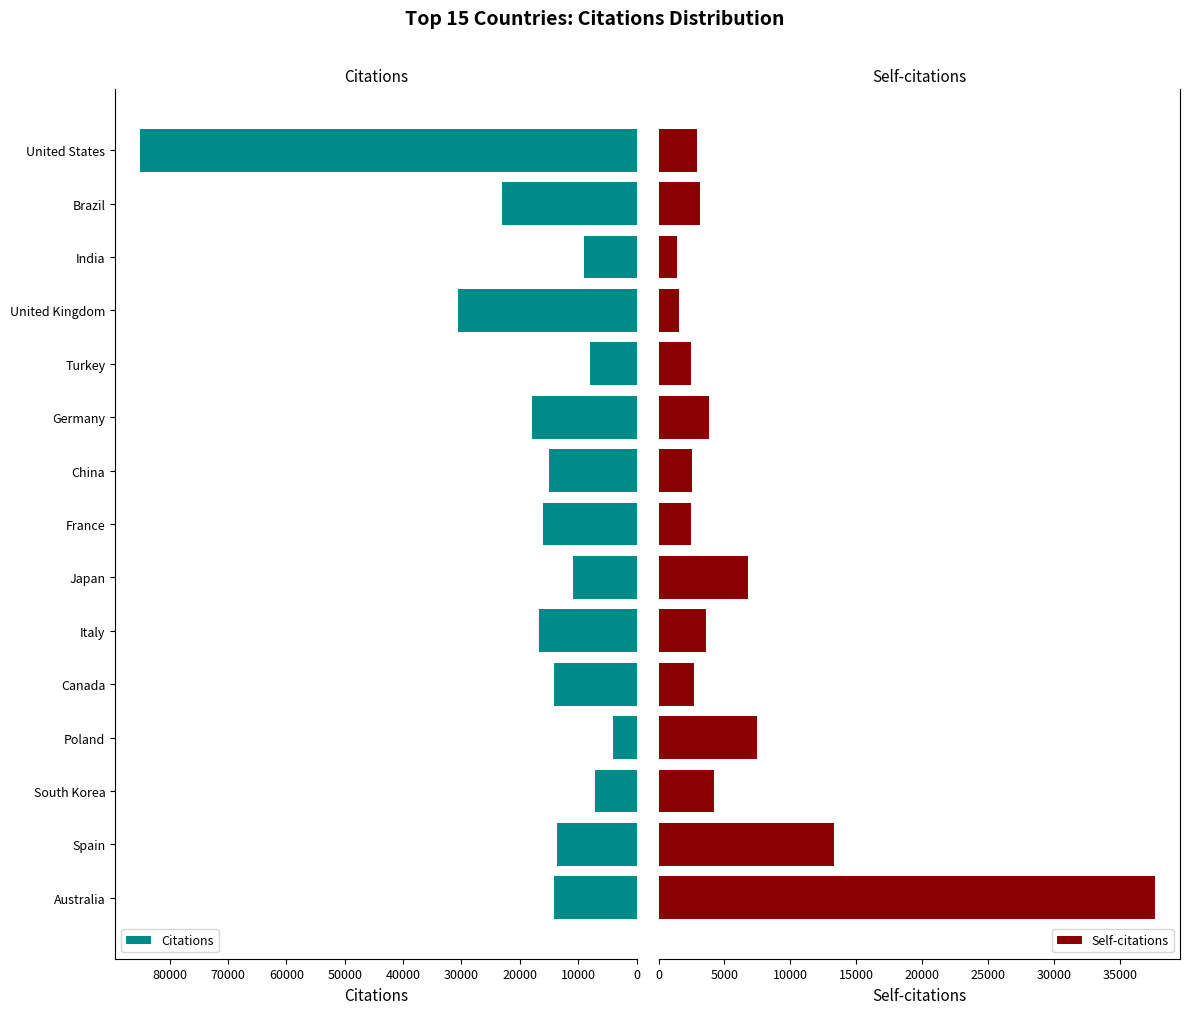

Where is Citations nearest to the value 44611?

United Kingdom